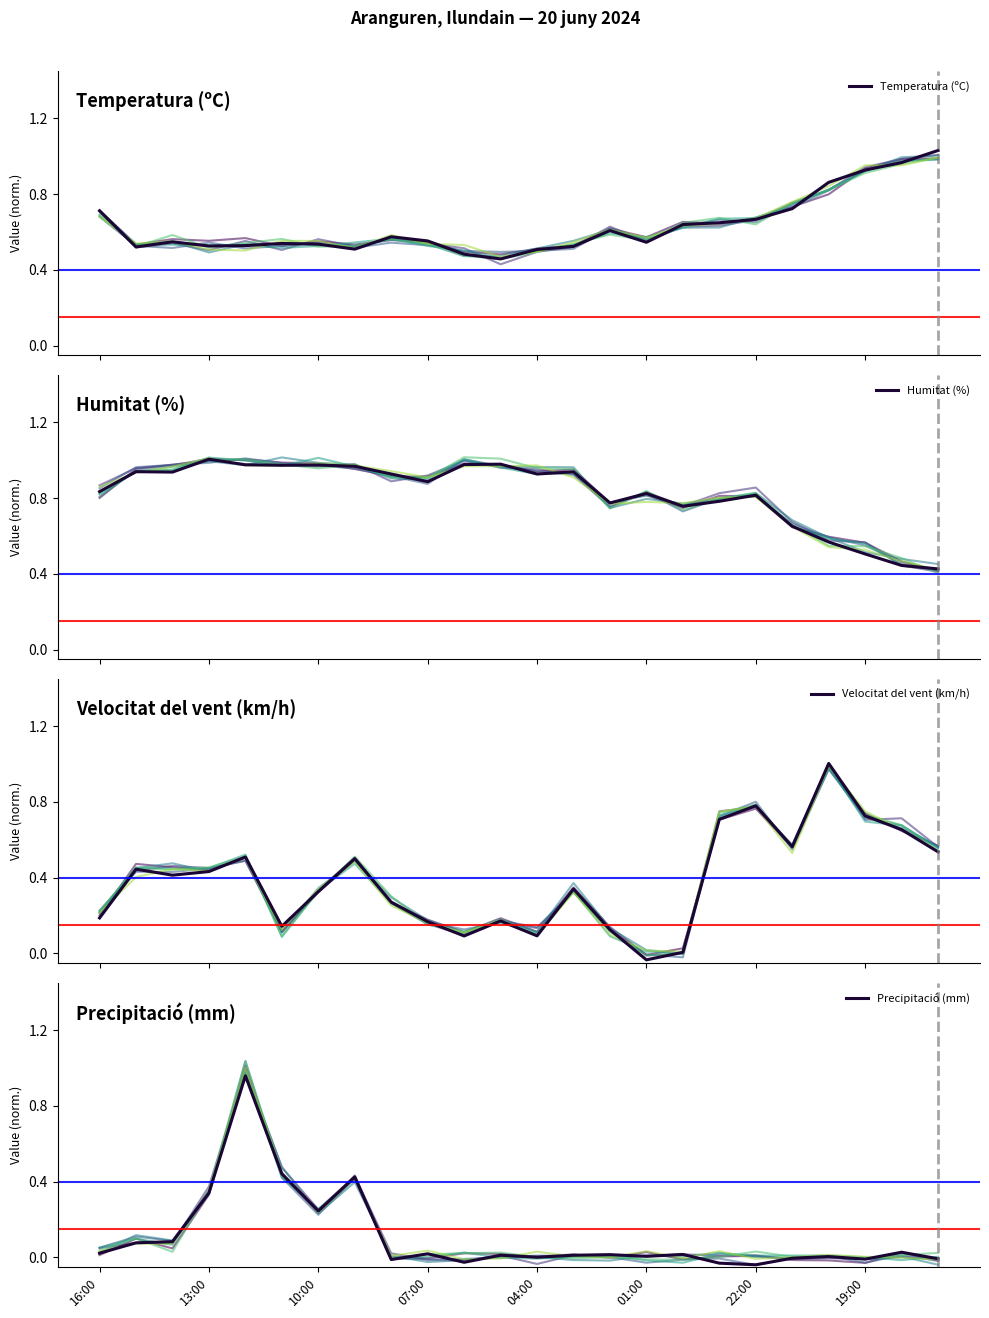

Which series has the largest range (max minus min)?

Velocitat del vent (km/h)